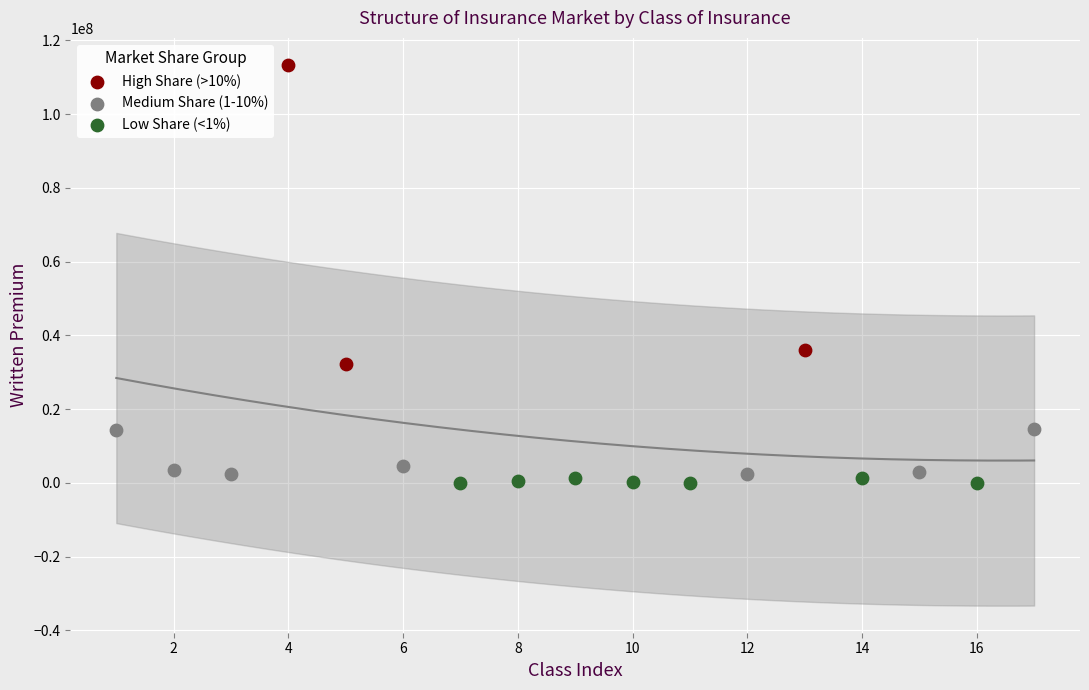

What are all the series names shown in the legend?

High Share (>10%), Medium Share (1-10%), Low Share (<1%)